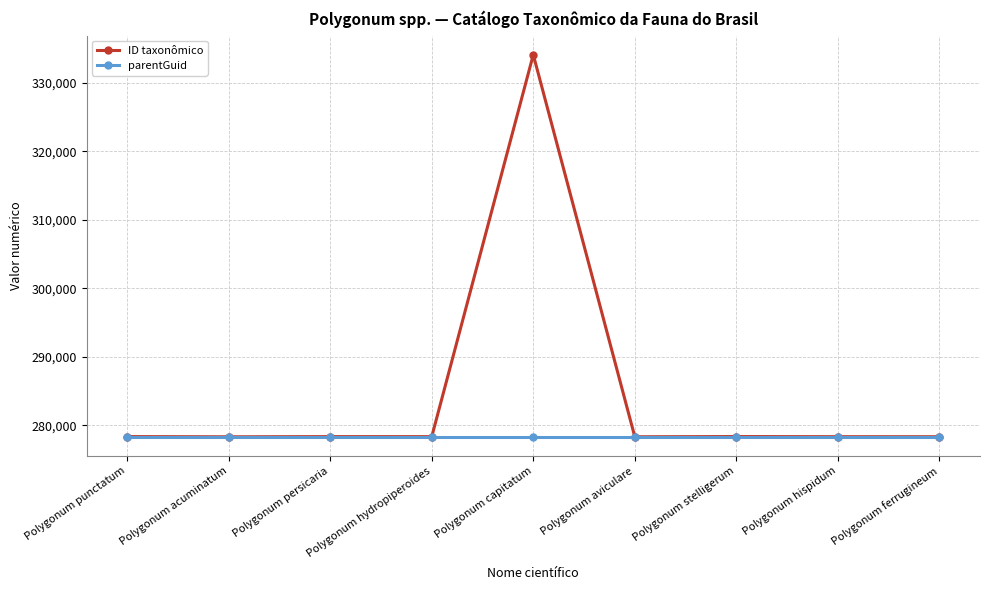

Which series has the largest range (max minus min)?

ID taxonômico